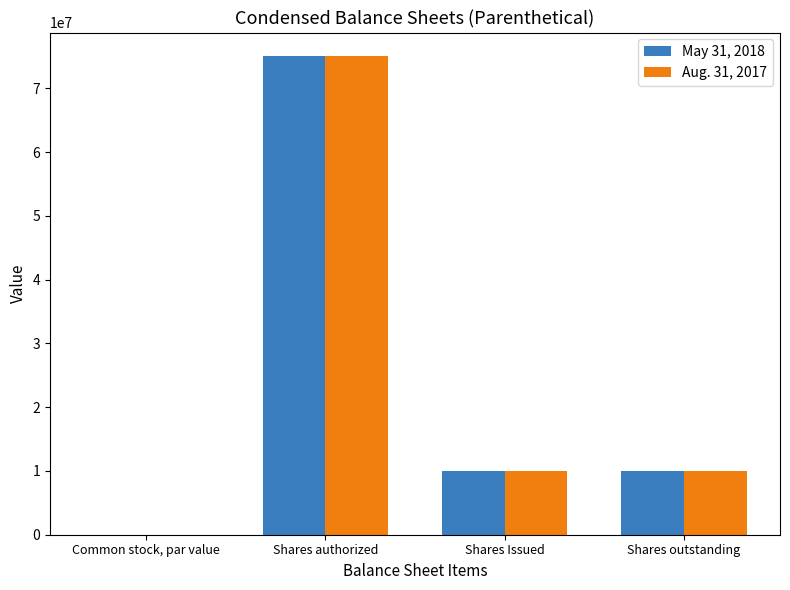

Which category has the highest value across all series?

Shares authorized